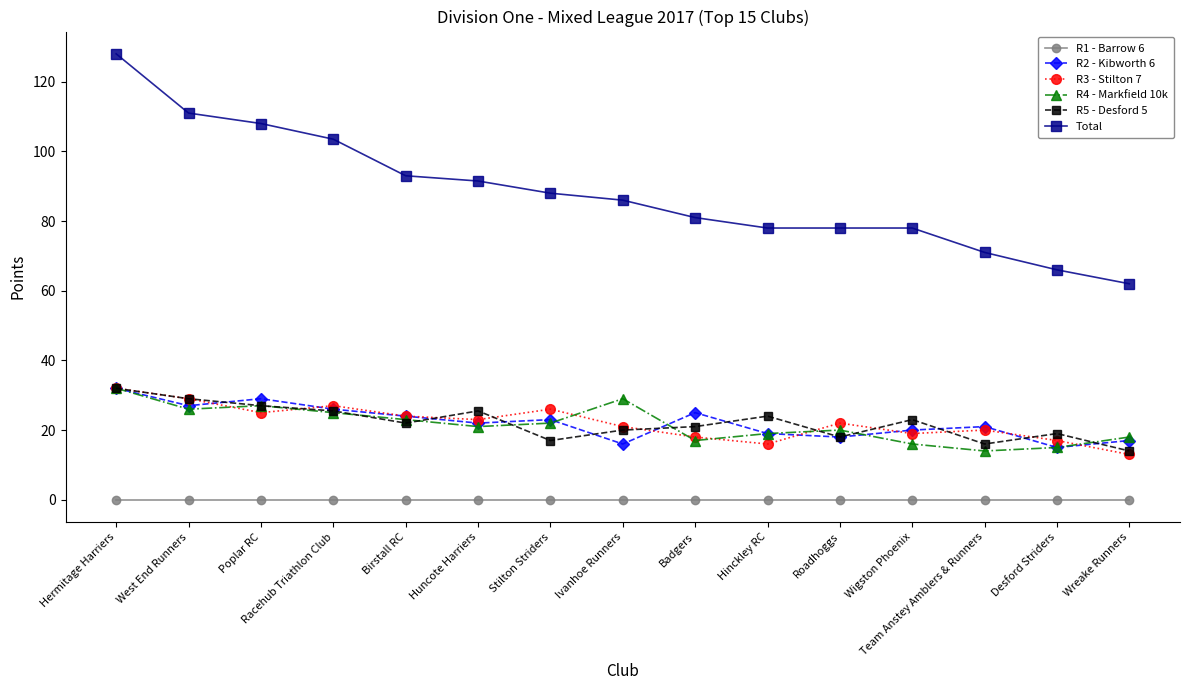

True or false: R2 - Kibworth 6 has more than 0 points higher than both neighbors.

True